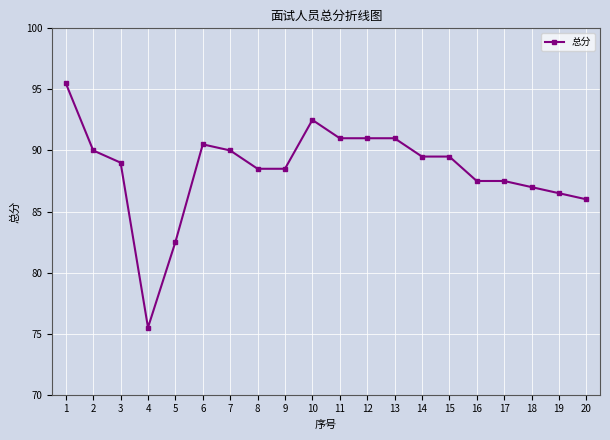

What is the change in value from 4 to 8?

+13.0